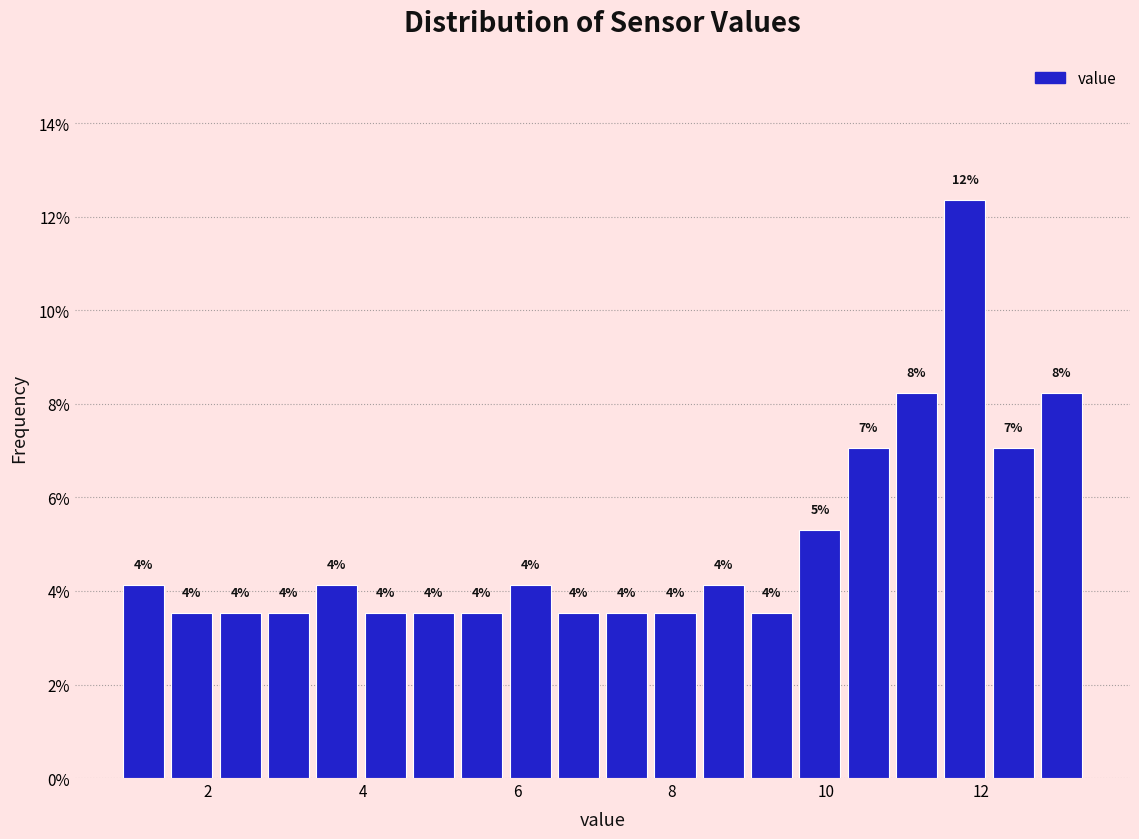

Around what value on the x-axis is the tallest bar? Give the approximate position of its centre, as read against the axis.

11.8